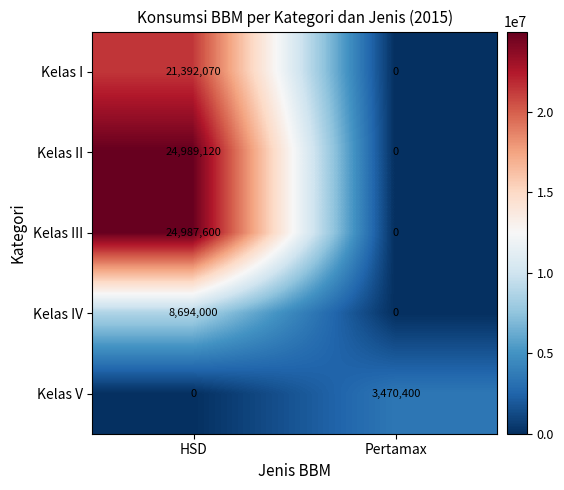

Rank the categories by Kelas II value from lowest to highest.

Pertamax, HSD